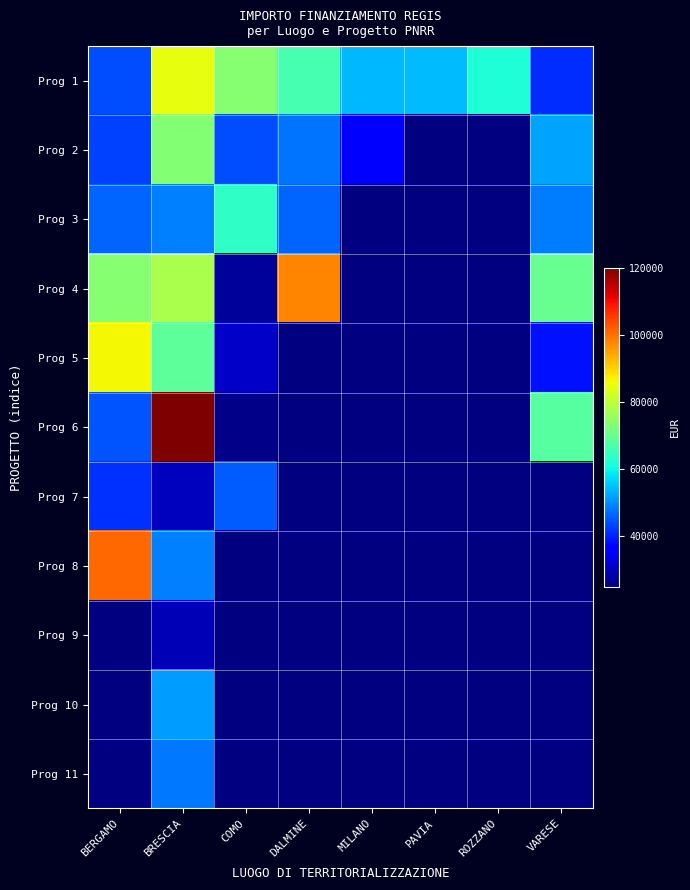

At which category is the sum across all series the highest?

BRESCIA